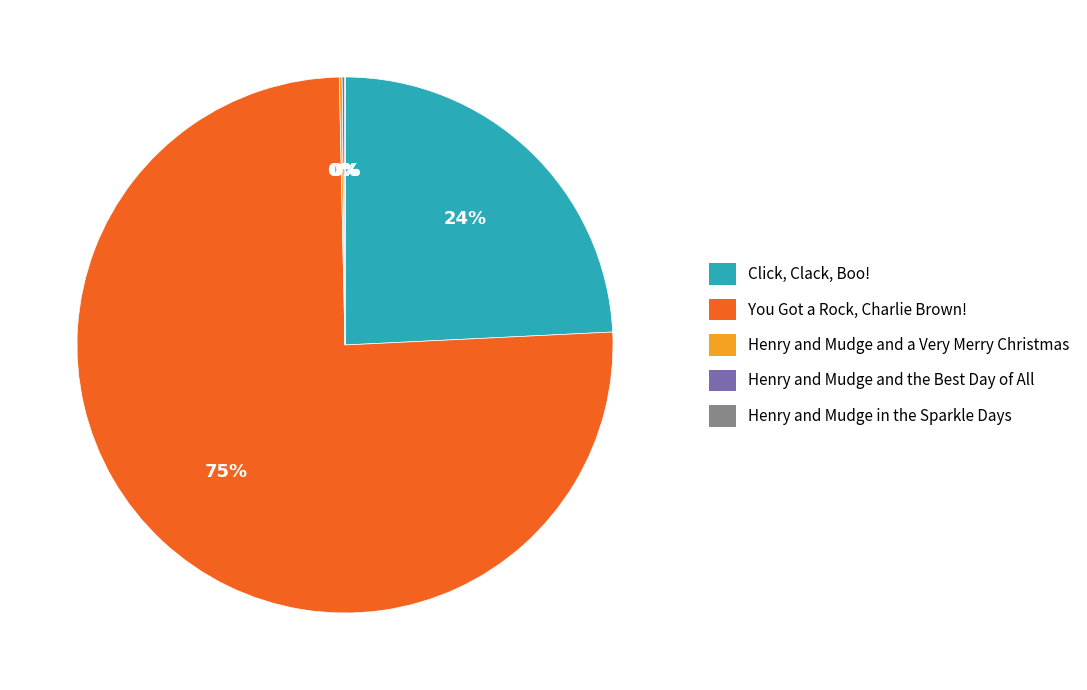

Does You Got a Rock, Charlie Brown! represent more than half of the total?

Yes